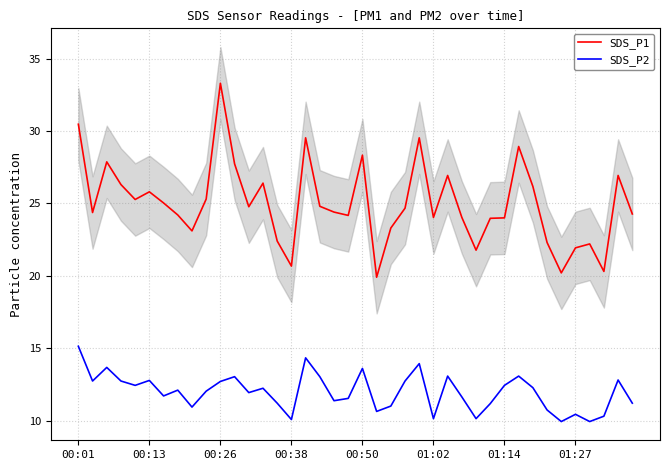

True or false: SDS_P1 and SDS_P2 cross at least once.

False